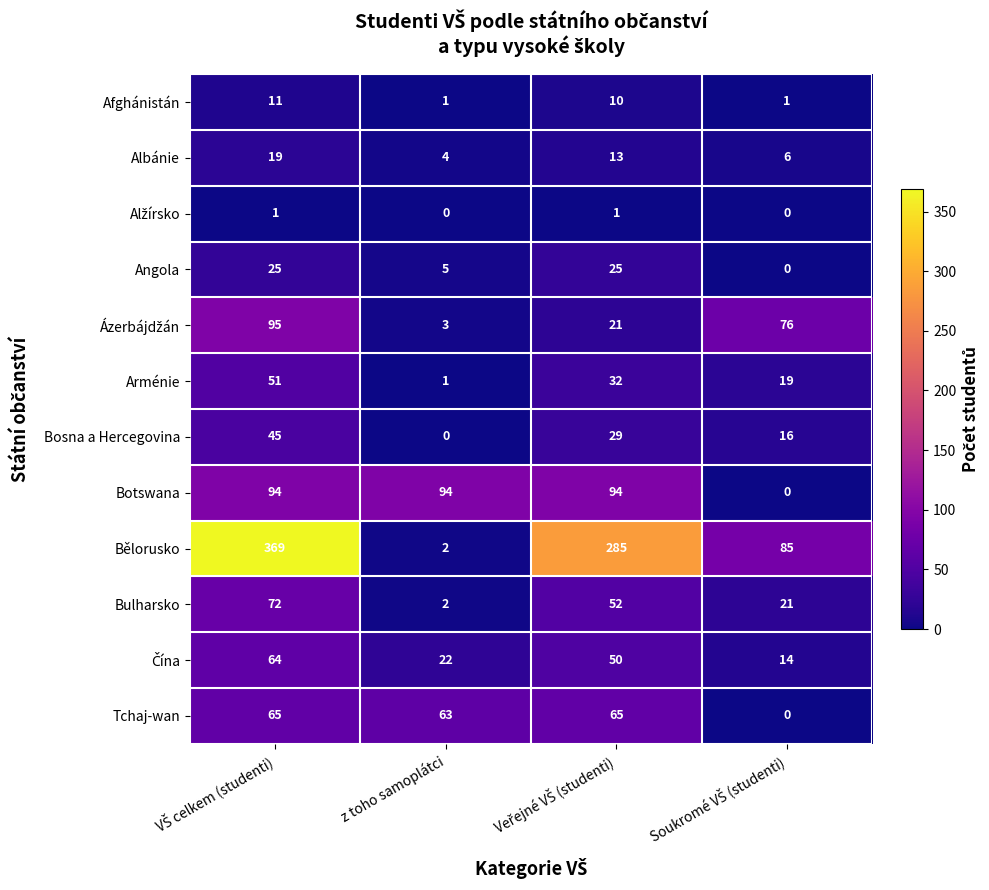

Which series has the largest total across all categories?

Bělorusko